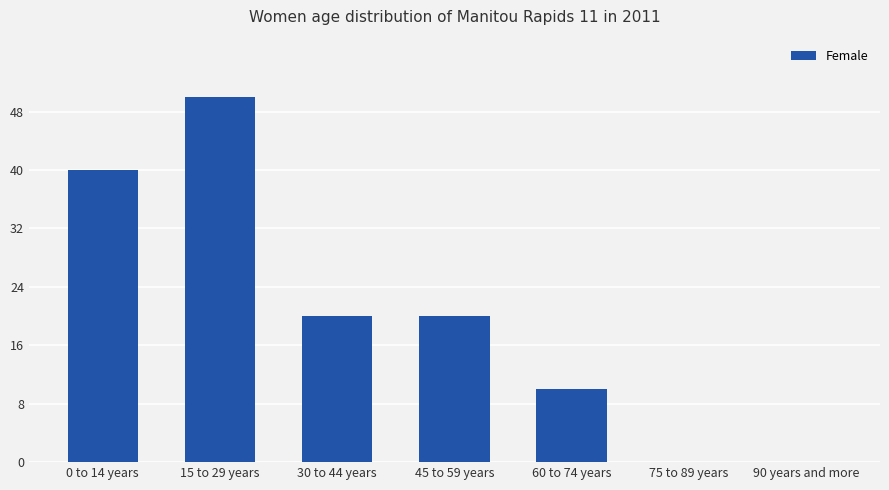

What is the change in value from 15 to 29 years to 30 to 44 years?

-30